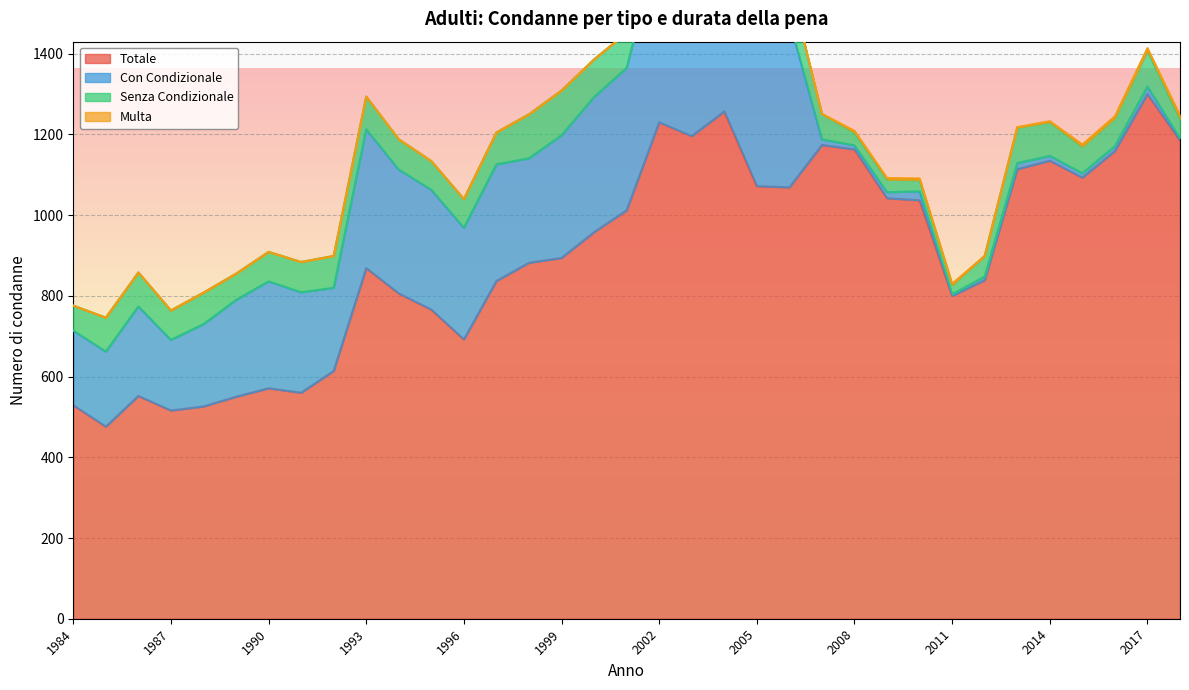

At which category does Con Condizionale reach its first local peak?

1986